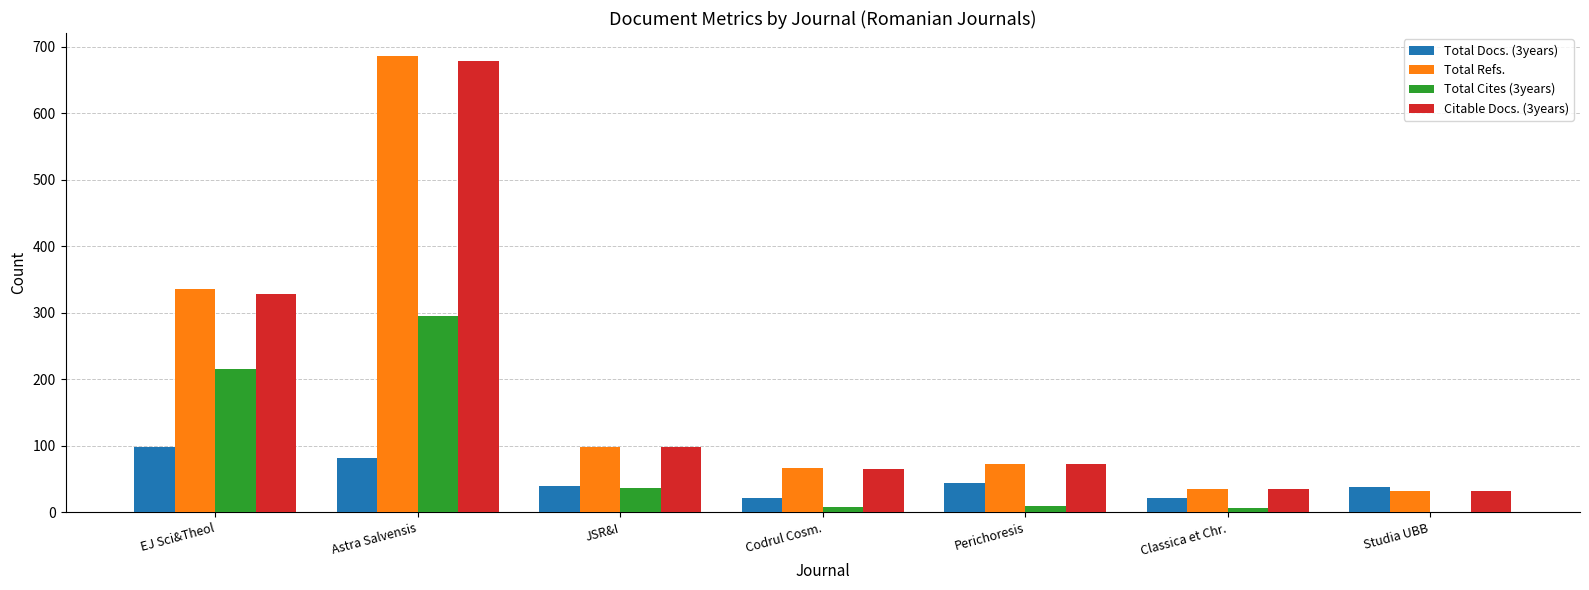

At which label does Total Refs. first exceed 73?

EJ Sci&Theol